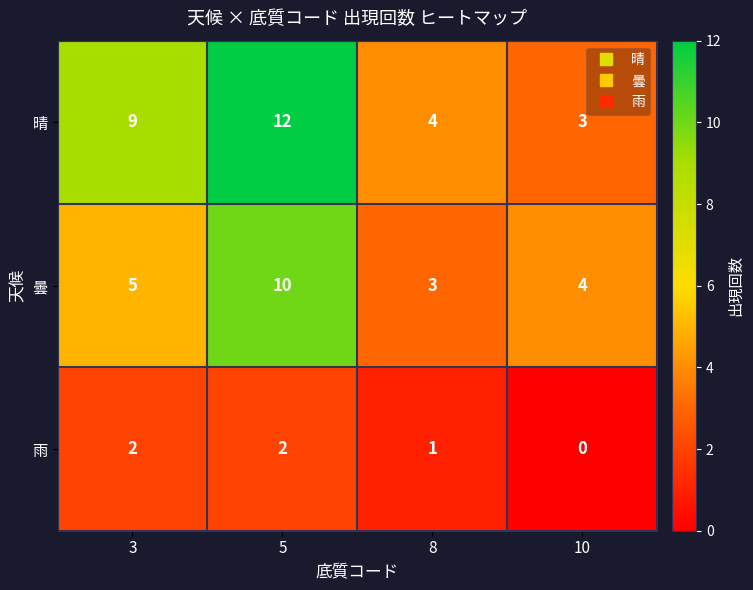

The value of 曇 at 8 is 3. True or false?

True